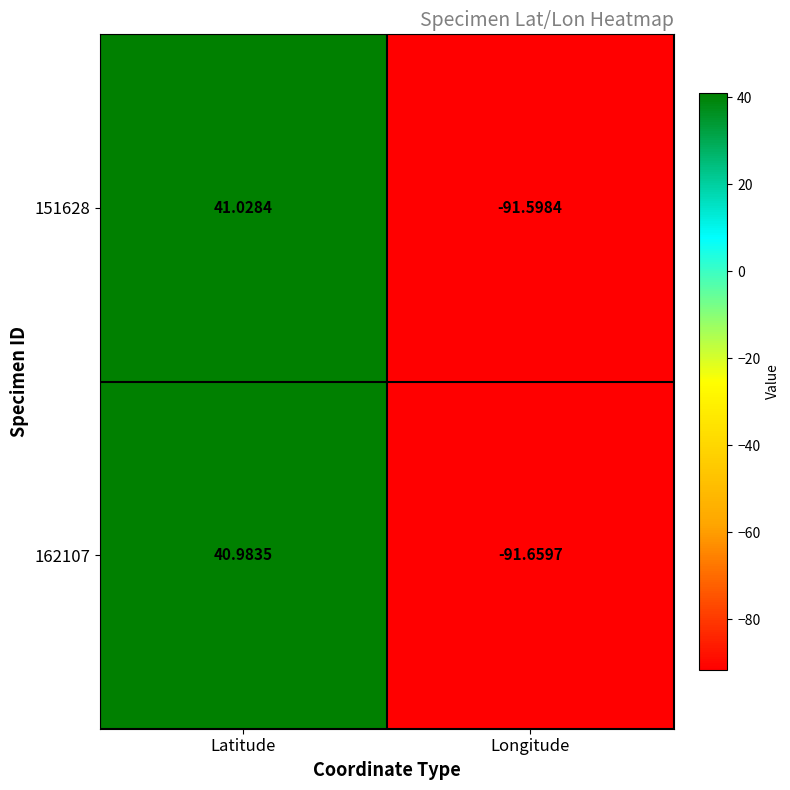

Rank the series by their maximum value, from lowest to highest.

162107, 151628